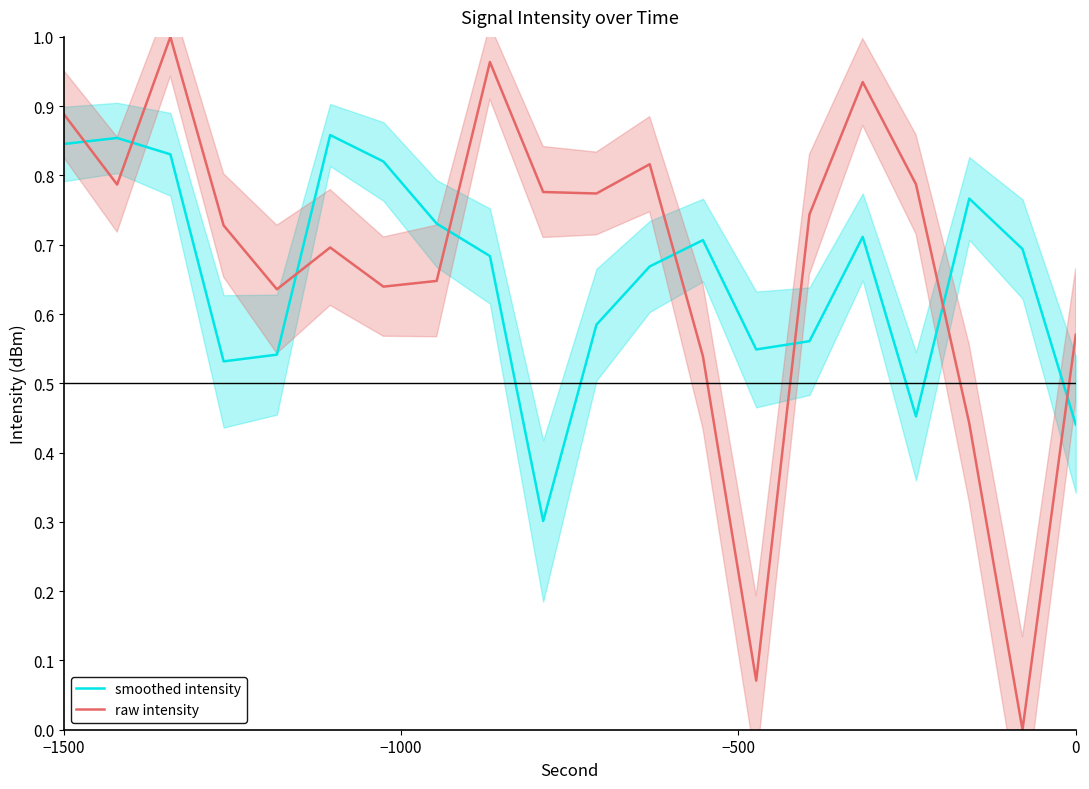

What is the lowest value of the smoothed intensity series?

0.3